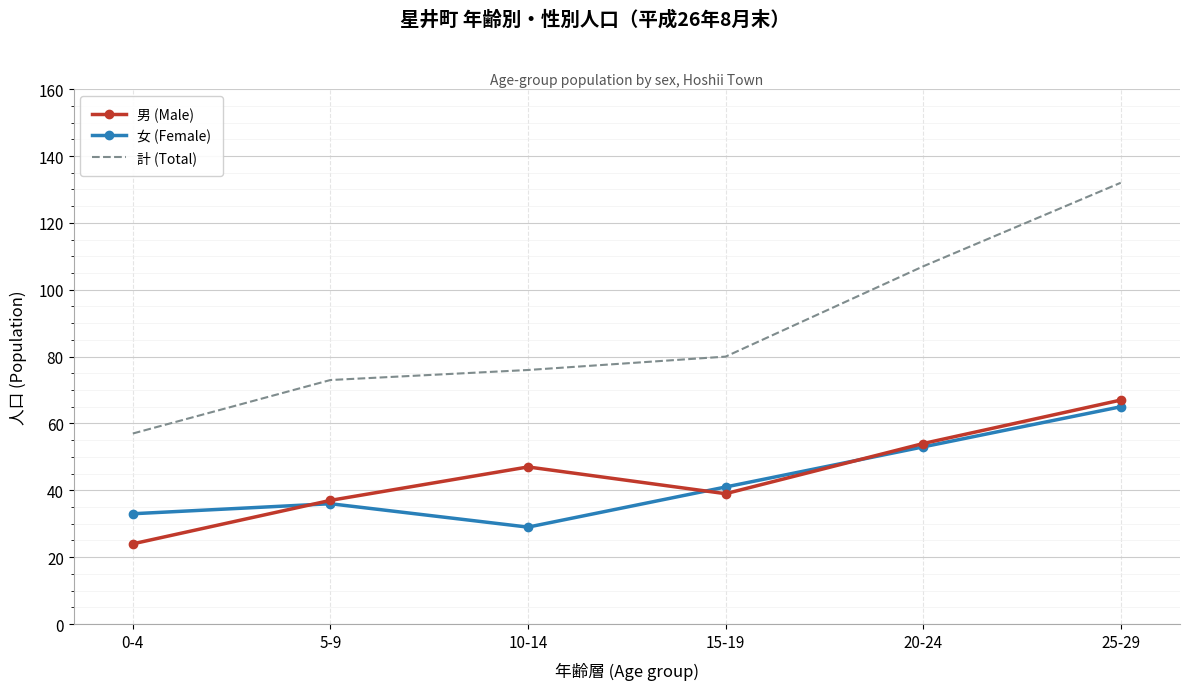

Between 10-14 and 15-19, which series saw the biggest shift?

女 (Female)